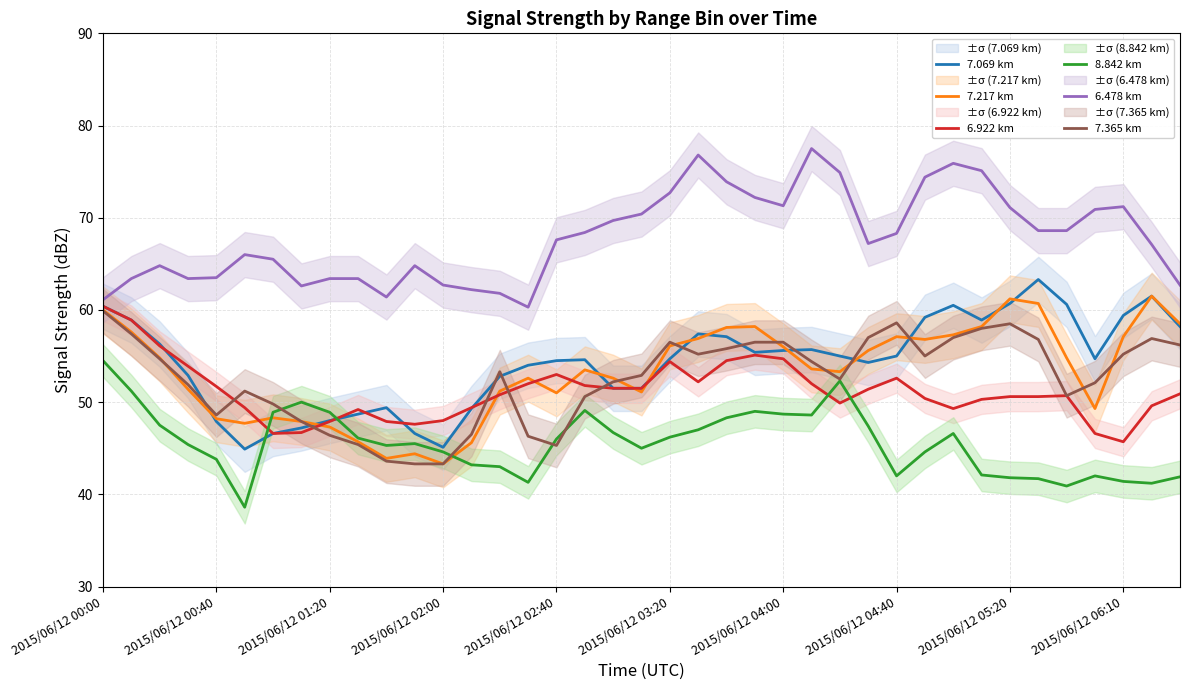

What are all the series names shown in the legend?

7.069 km, 7.217 km, 6.922 km, 8.842 km, 6.478 km, 7.365 km